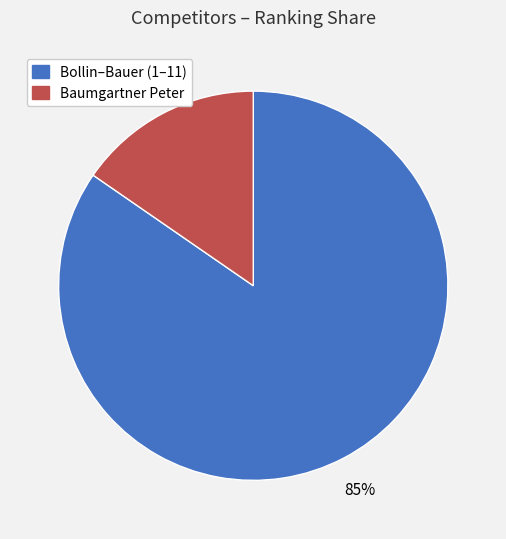

Is there a majority slice in this chart?

Yes